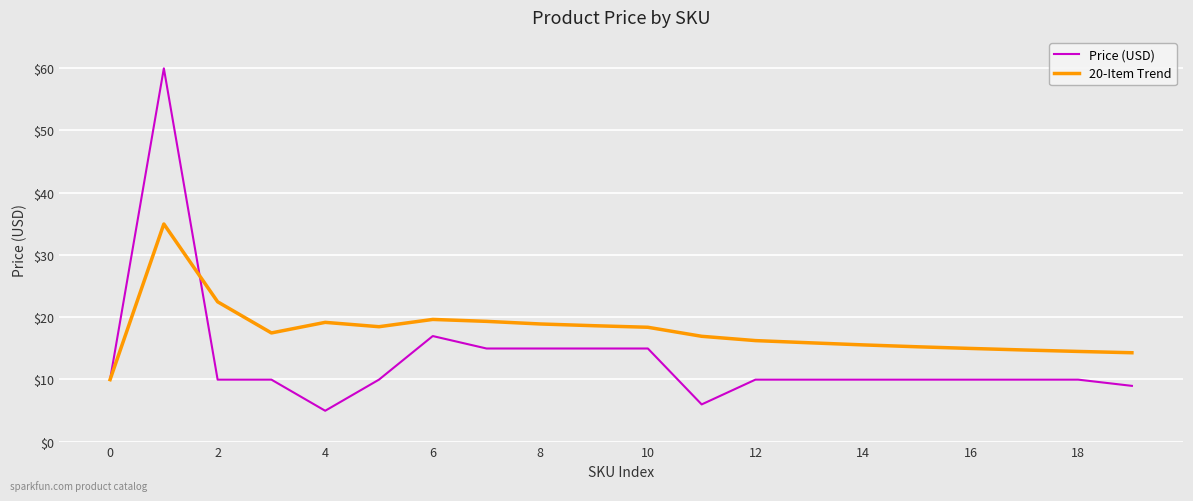

Which series has the largest total across all categories?

20-Item Trend